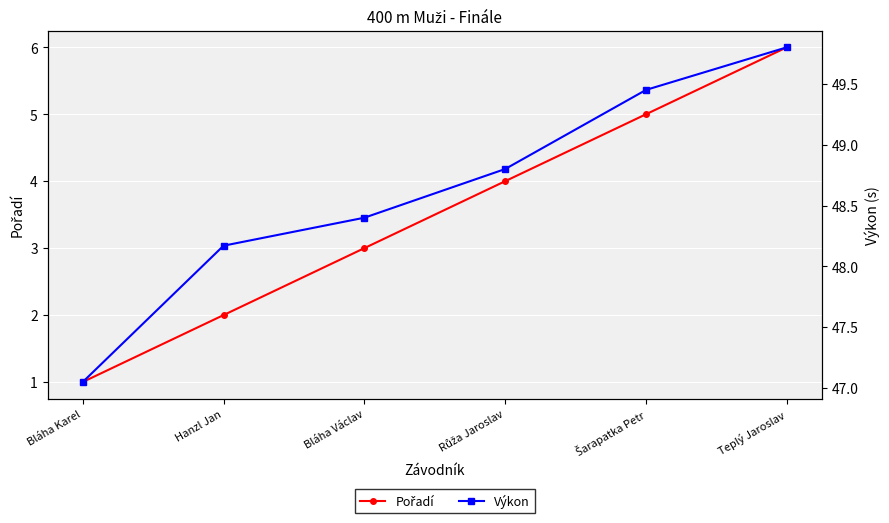

How many data points does each series have?

6